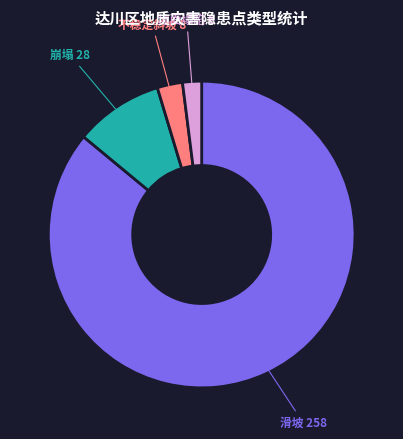

Is there a majority slice in this chart?

Yes